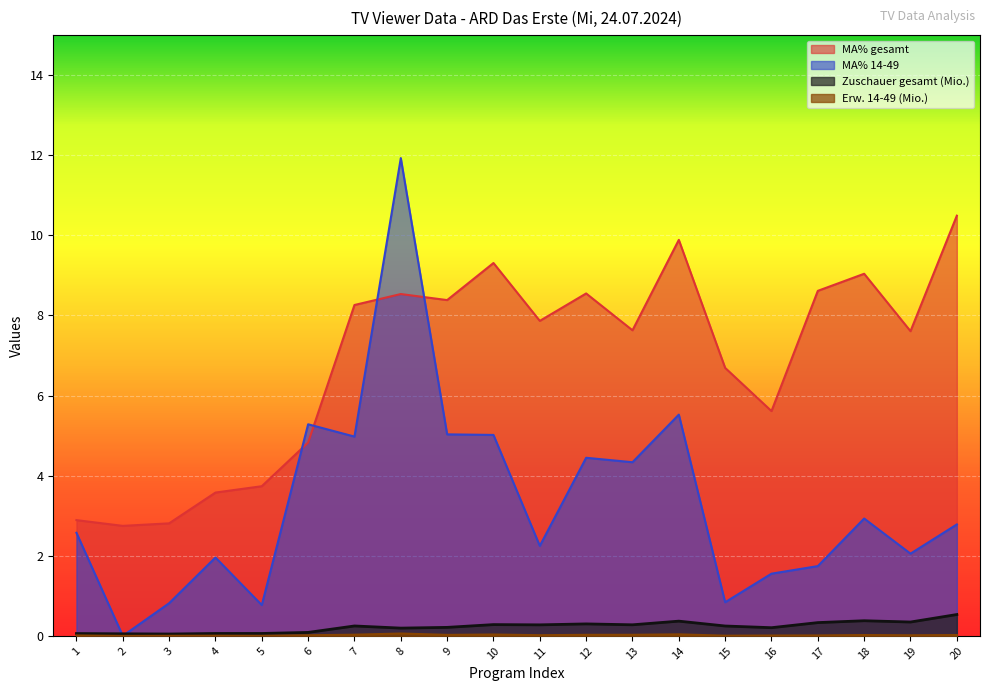

Reading left to right, list all the values displayed in this chart.

Zuschauer gesamt (Mio.): 0.1	0.1	0.0	0.1	0.1	0.1	0.2	0.2	0.2	0.3	0.3	0.3	0.3	0.4	0.2	0.2	0.3	0.4	0.3	0.5
Erw. 14-49 (Mio.): 0.0	0.0	0.0	0.0	0.0	0.0	0.0	0.1	0.0	0.0	0.0	0.0	0.0	0.0	0.0	0.0	0.0	0.0	0.0	0.0
MA% gesamt: 2.9	2.7	2.8	3.6	3.7	4.8	8.3	8.5	8.4	9.3	7.9	8.5	7.6	9.9	6.7	5.6	8.6	9.0	7.6	10.5
MA% 14-49: 2.6	0.0	0.8	2.0	0.8	5.3	5.0	11.9	5.0	5.0	2.2	4.4	4.3	5.5	0.8	1.6	1.7	2.9	2.1	2.8